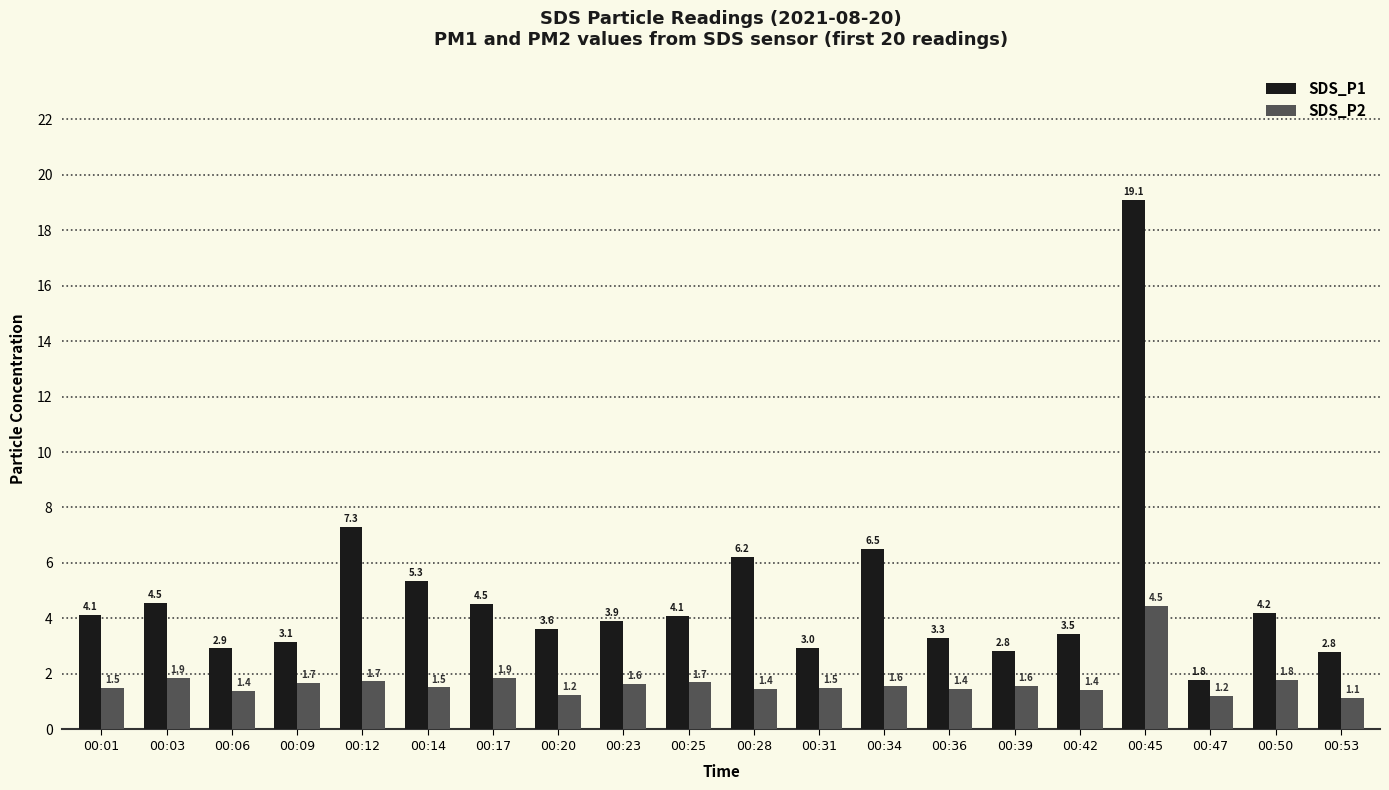

How many values in the SDS_P1 series are below 4?

10